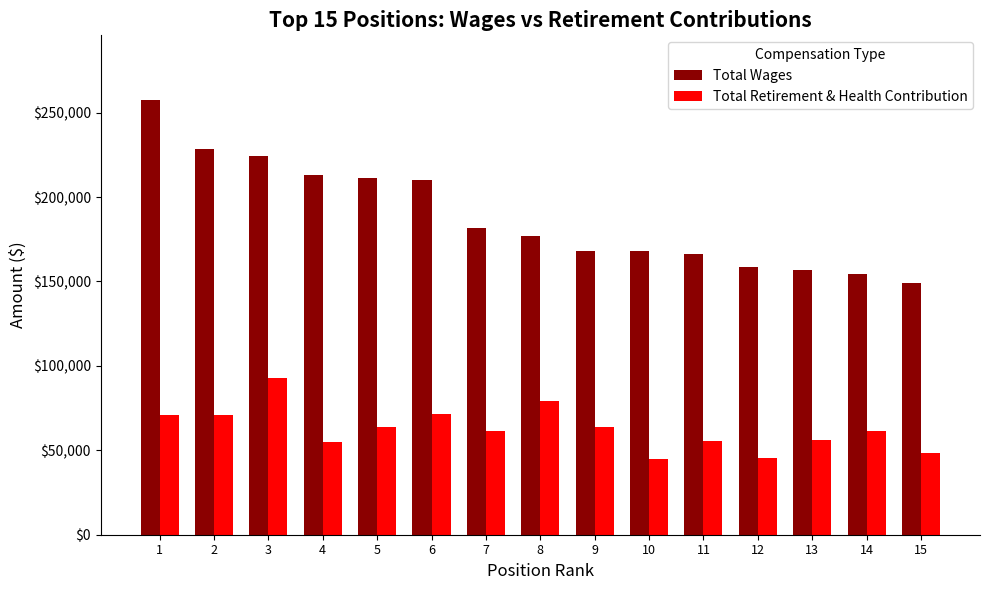

How many groups of bars are there?

15